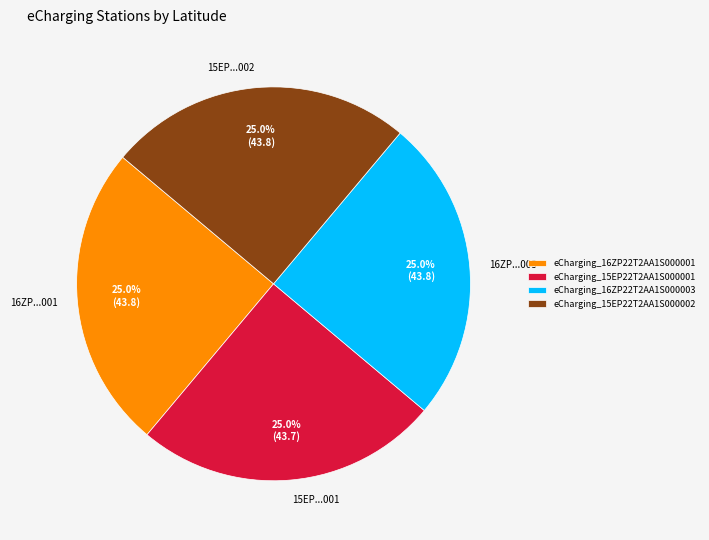

What percentage do 16ZP...003 and 15EP...001 together represent?

50.0%